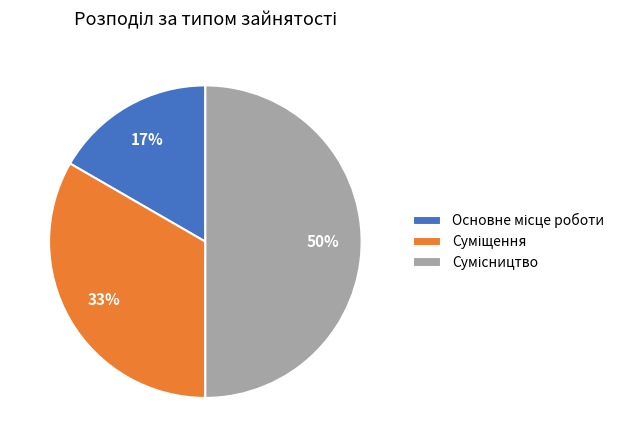

How many segments does this pie chart have?

3